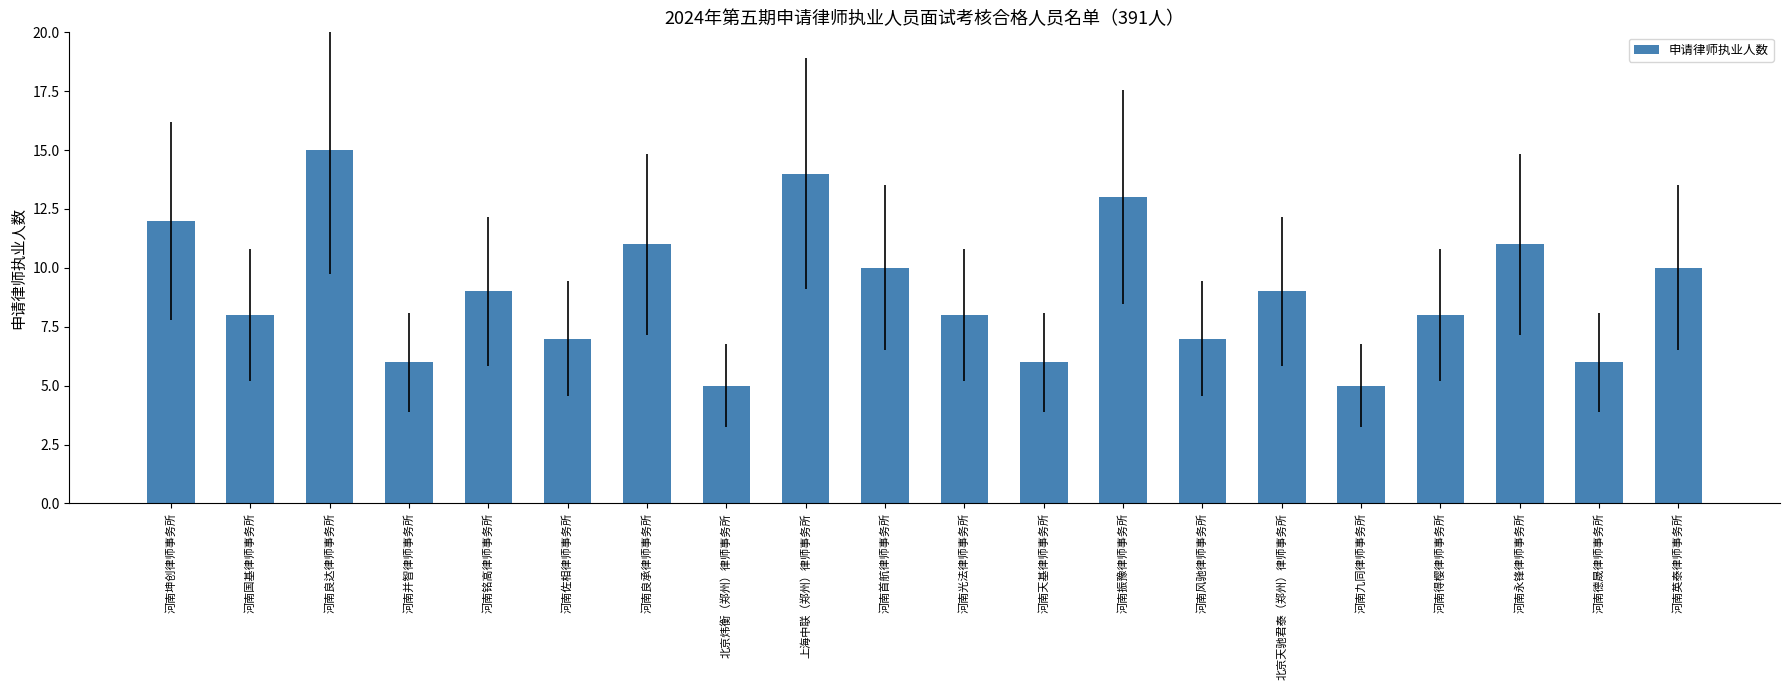

Reading left to right, transcribe all the data shown in this chart.

12	8	15	6	9	7	11	5	14	10	8	6	13	7	9	5	8	11	6	10